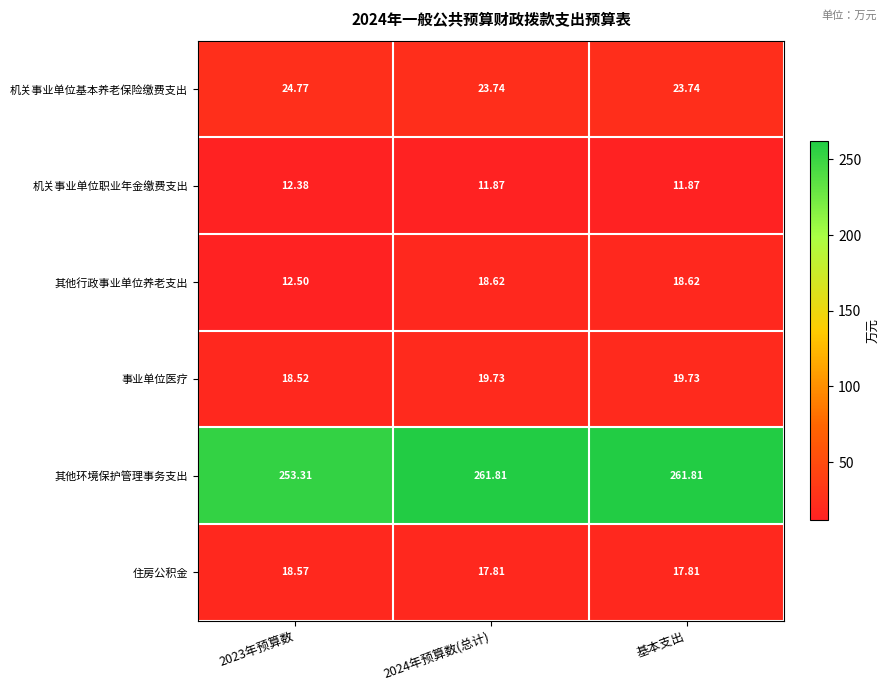

Is the value of 事业单位医疗 at 2023年预算数 greater than the value of 其他行政事业单位养老支出 at 2024年预算数(总计)?

No